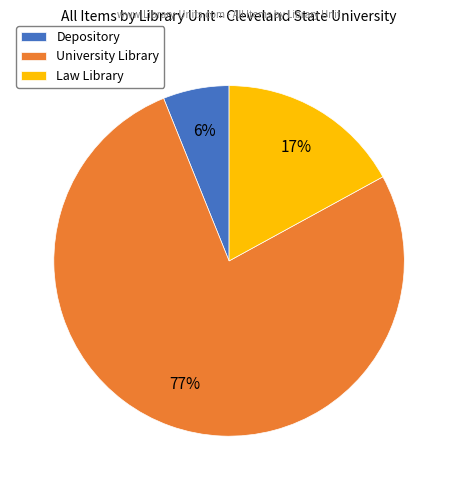

Is the sum of Law Library and Depository greater than half?

No